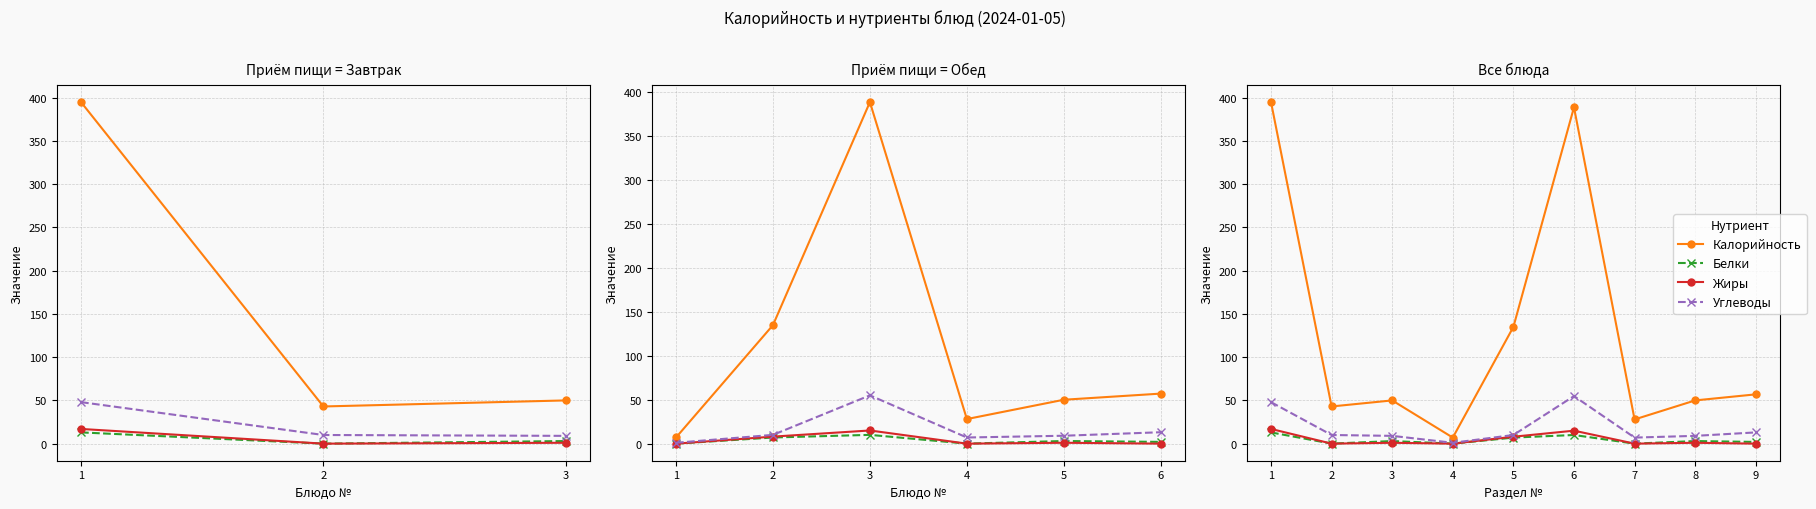

What is the difference between the maximum and second lowest values in the Углеводы series?

48